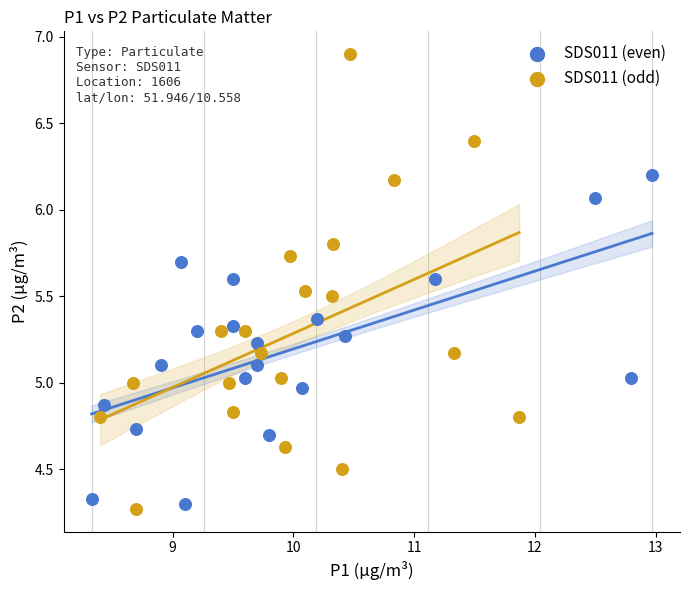

Which series contains the highest Y value?

SDS011 (odd)